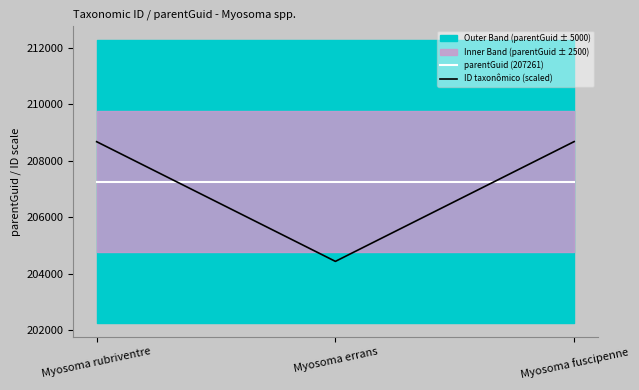

What is the minimum value shown in the chart?

204432.6